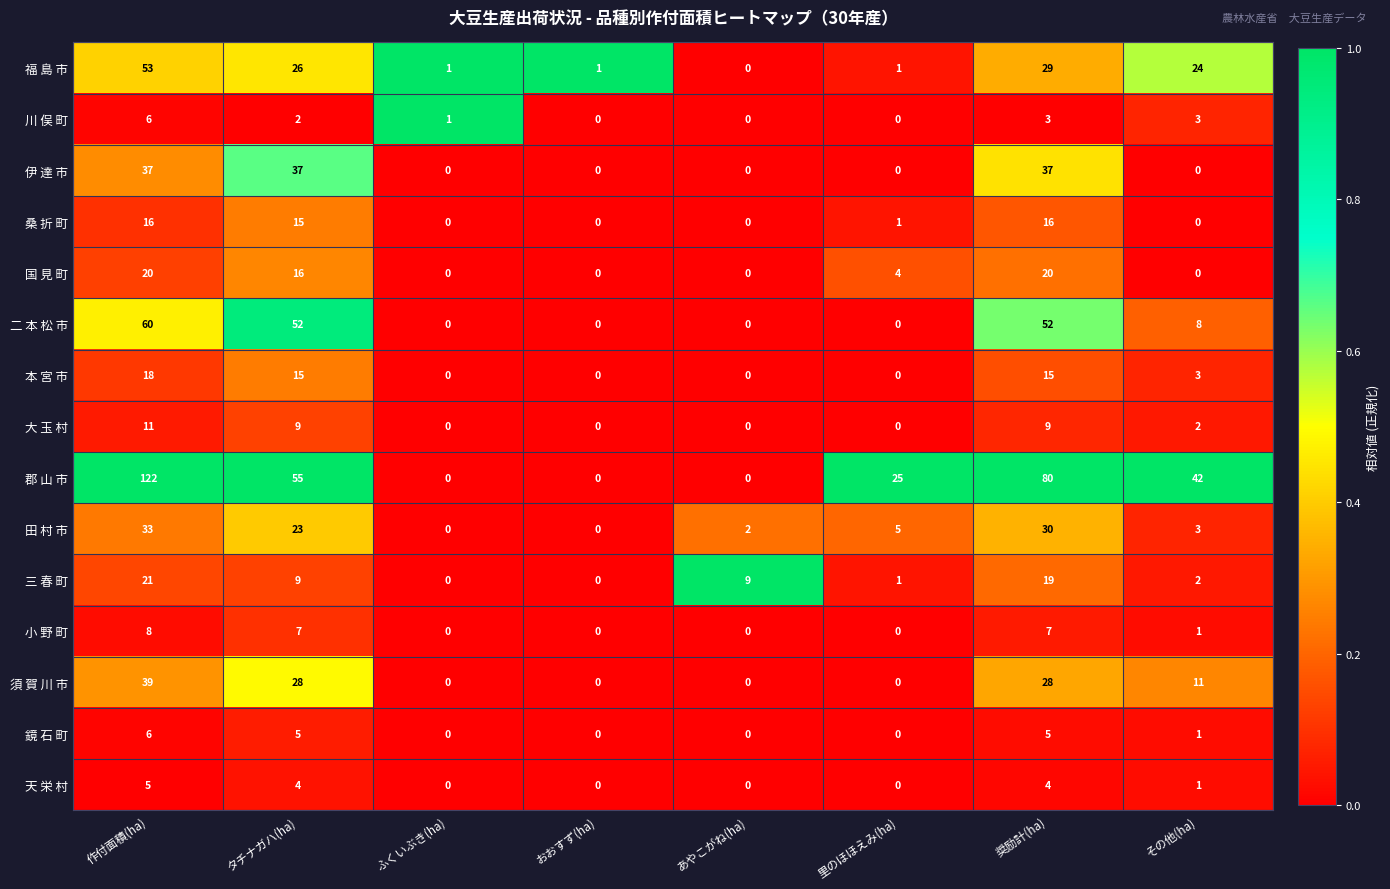

True or false: 小 野 町 has a value of 0 at あやこがね(ha).

True